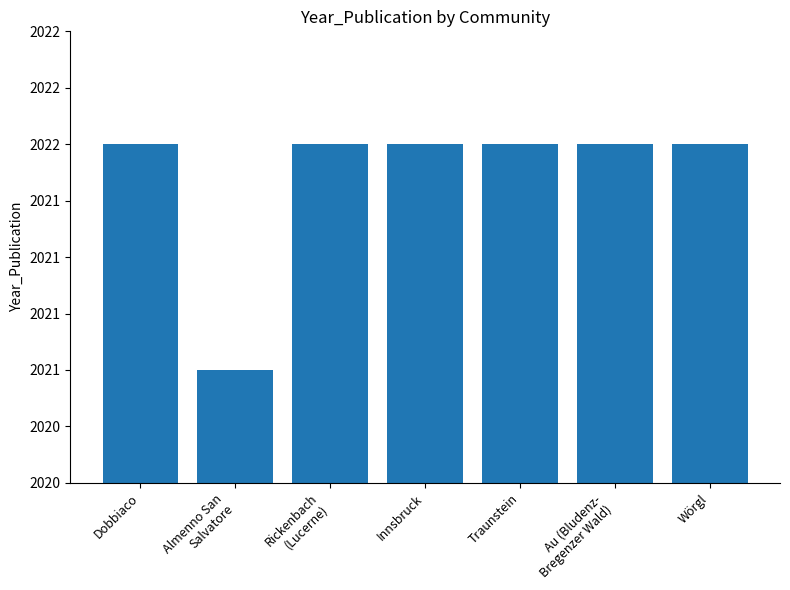

Does the chart contain stacked bars?

No